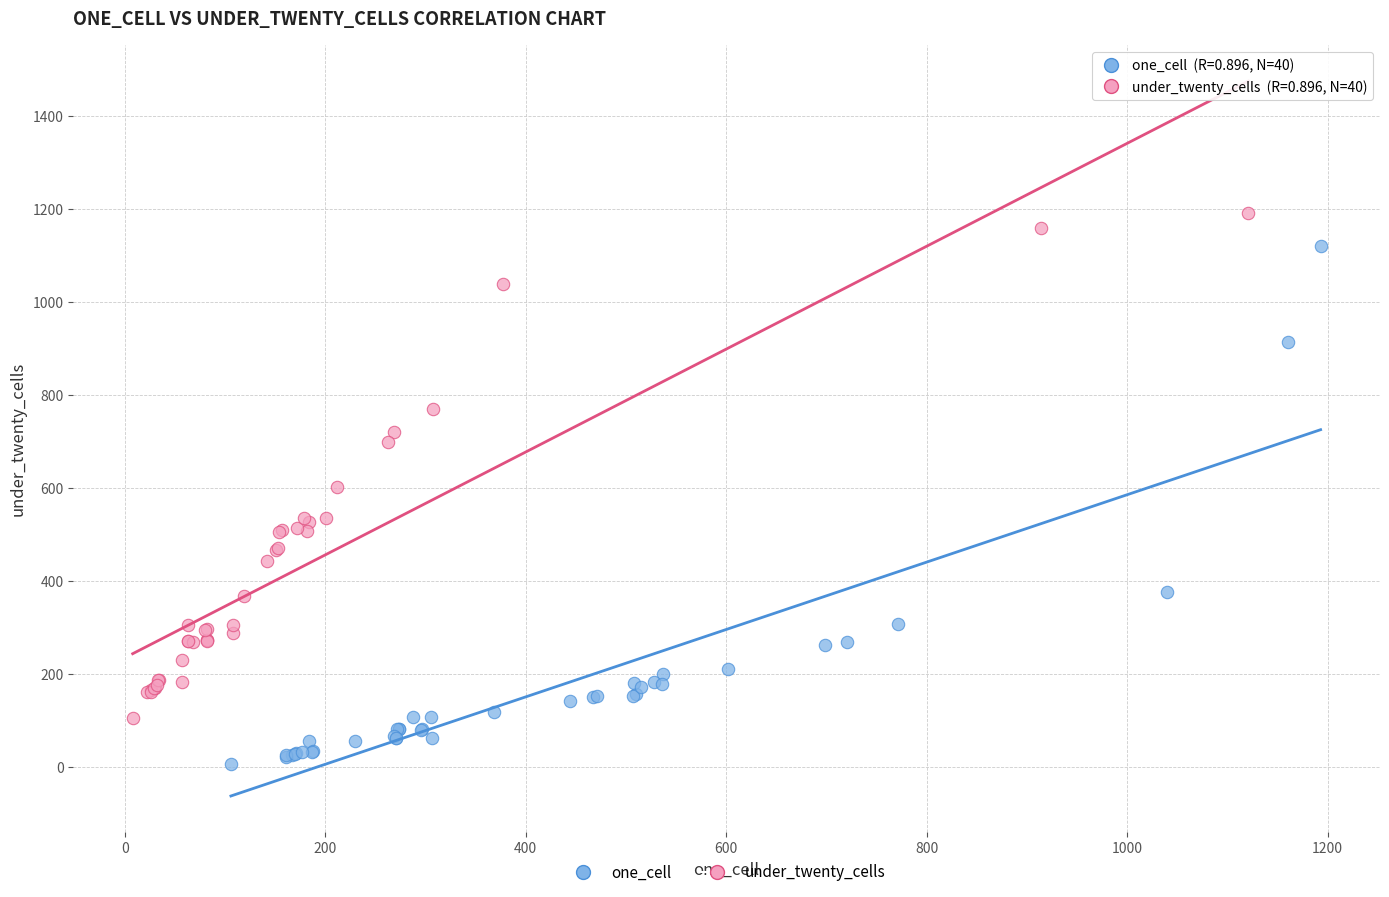

Which series contains the lowest Y value?

one_cell